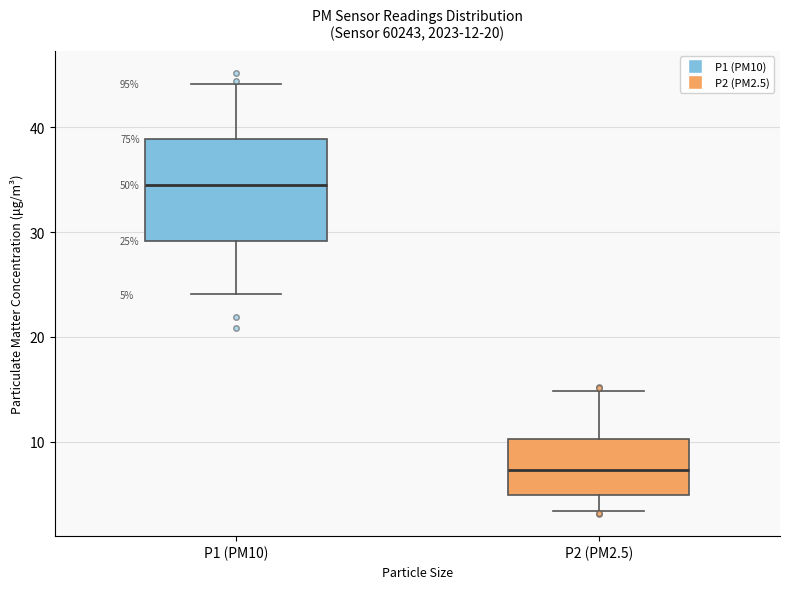

Which box has the highest median line?

P1 (PM10)